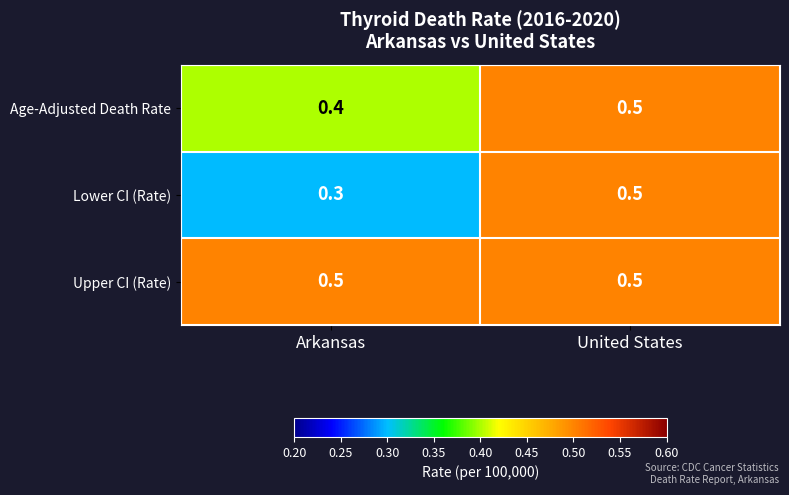

Count the number of categories in the chart.

2